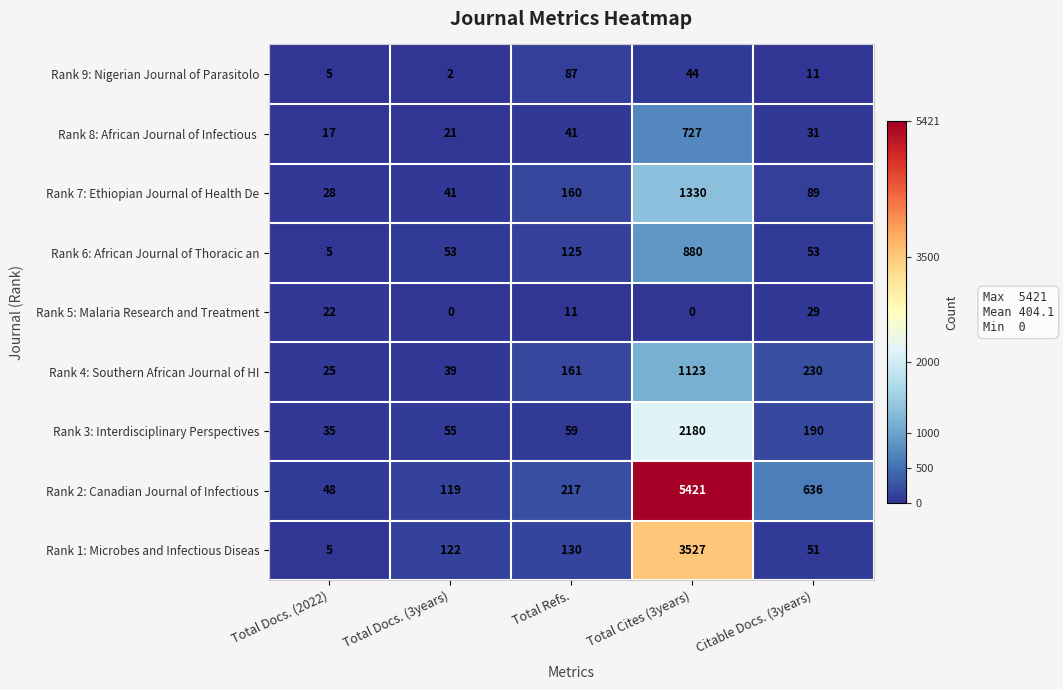

At which label is Rank 7: Ethiopian Journal of Health De closest to 679?

Total Refs.